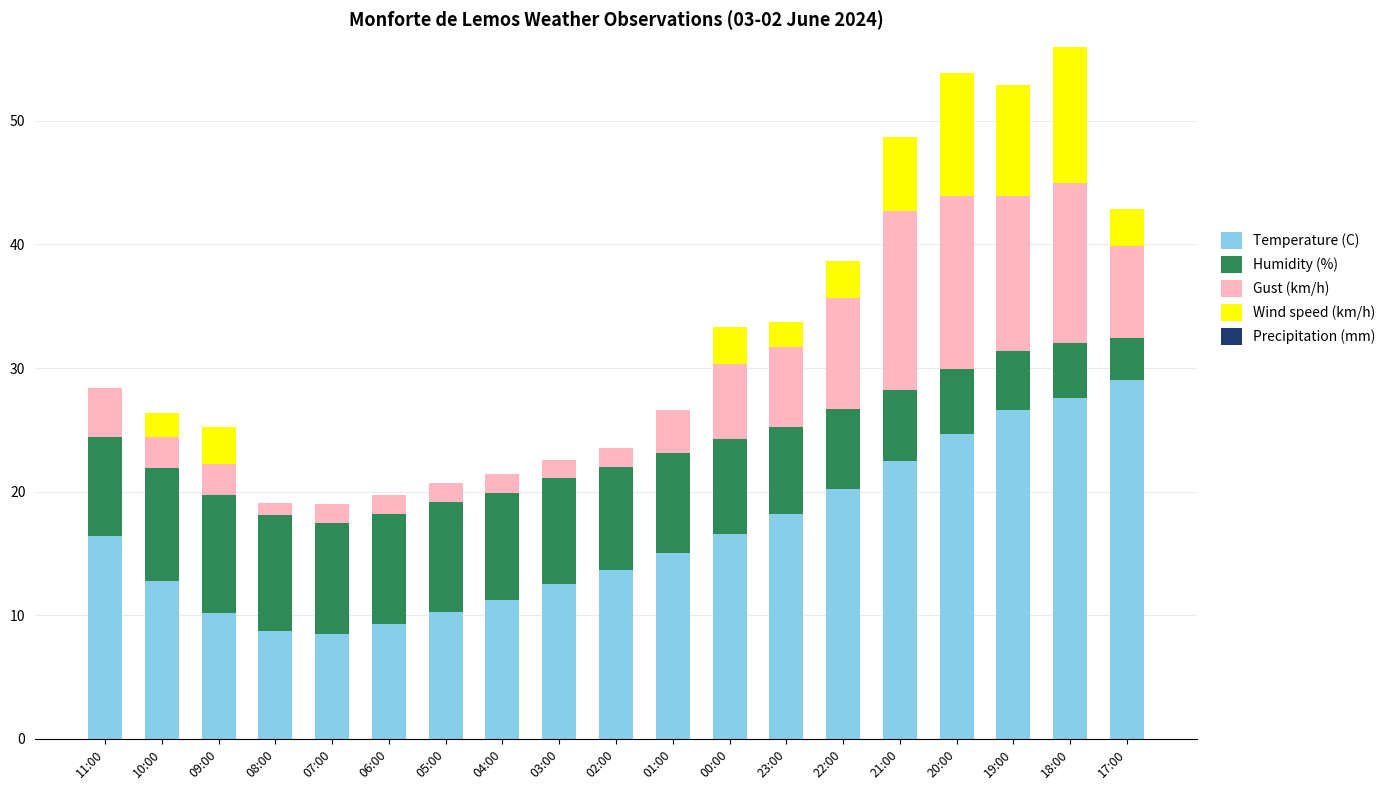

What is the total value across all series at 23:00?

33.7